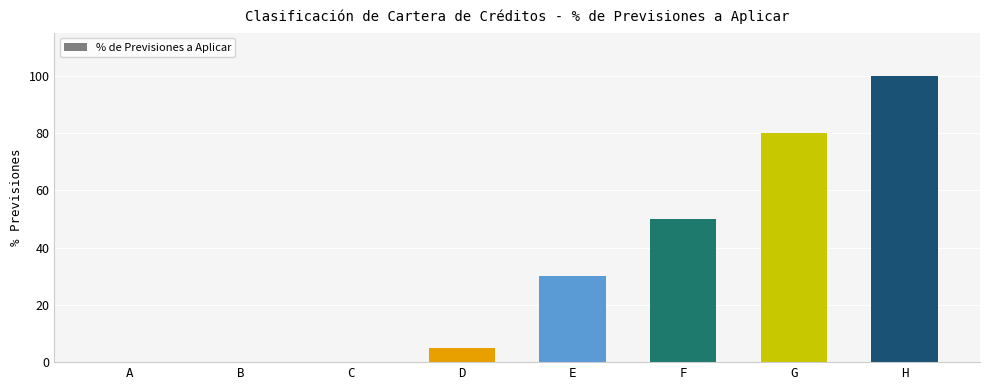

The value at E is 52. True or false?

False